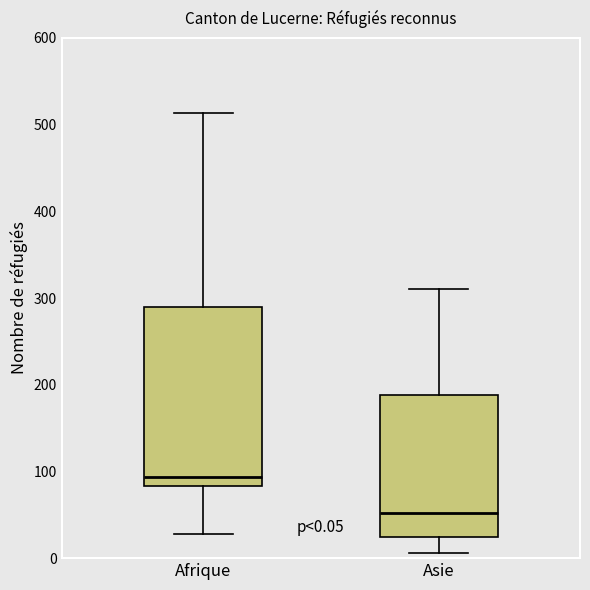

Comparing the boxes themselves (not the whiskers), which one is the tallest?

Afrique